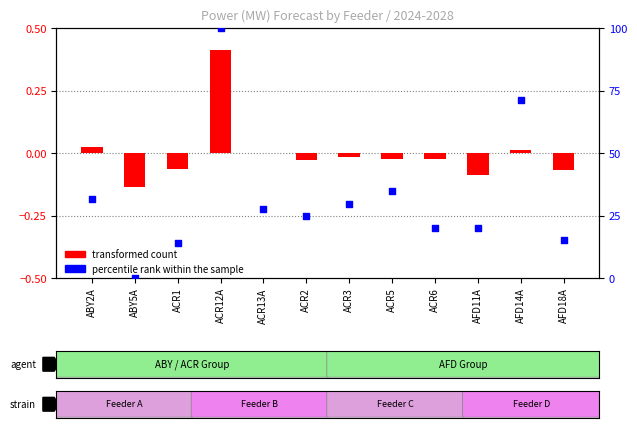

Which series contains the lowest Y value?

transformed count